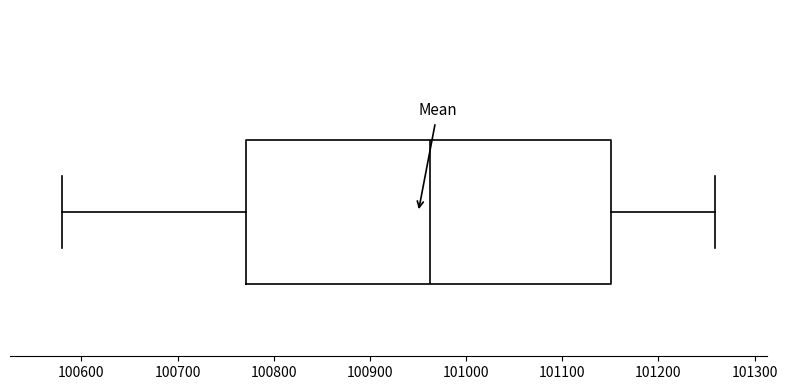

Transcribe this box plot: give where the median line is, the range the box spans, and where the two whiskers end, as read against the x-axis. The values are not printed on the chart, so give them approximately, as read against the axis.

median 100960, box 100770 to 101150, whiskers 100580 to 101260